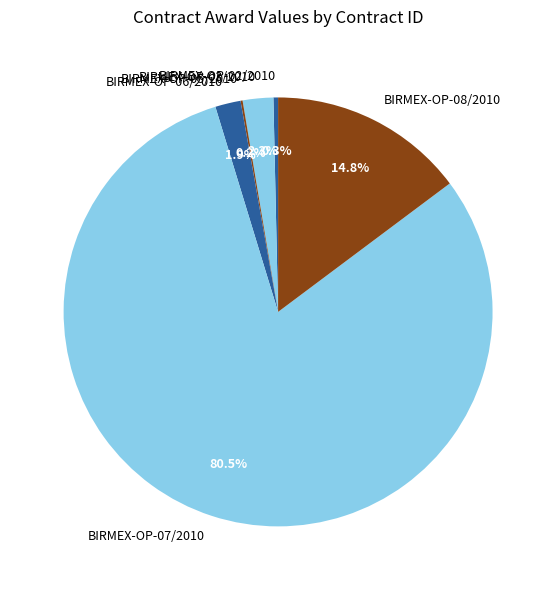

To the nearest percent, what percentage of the pie is BIRMEX-OP-08/2010?

15%